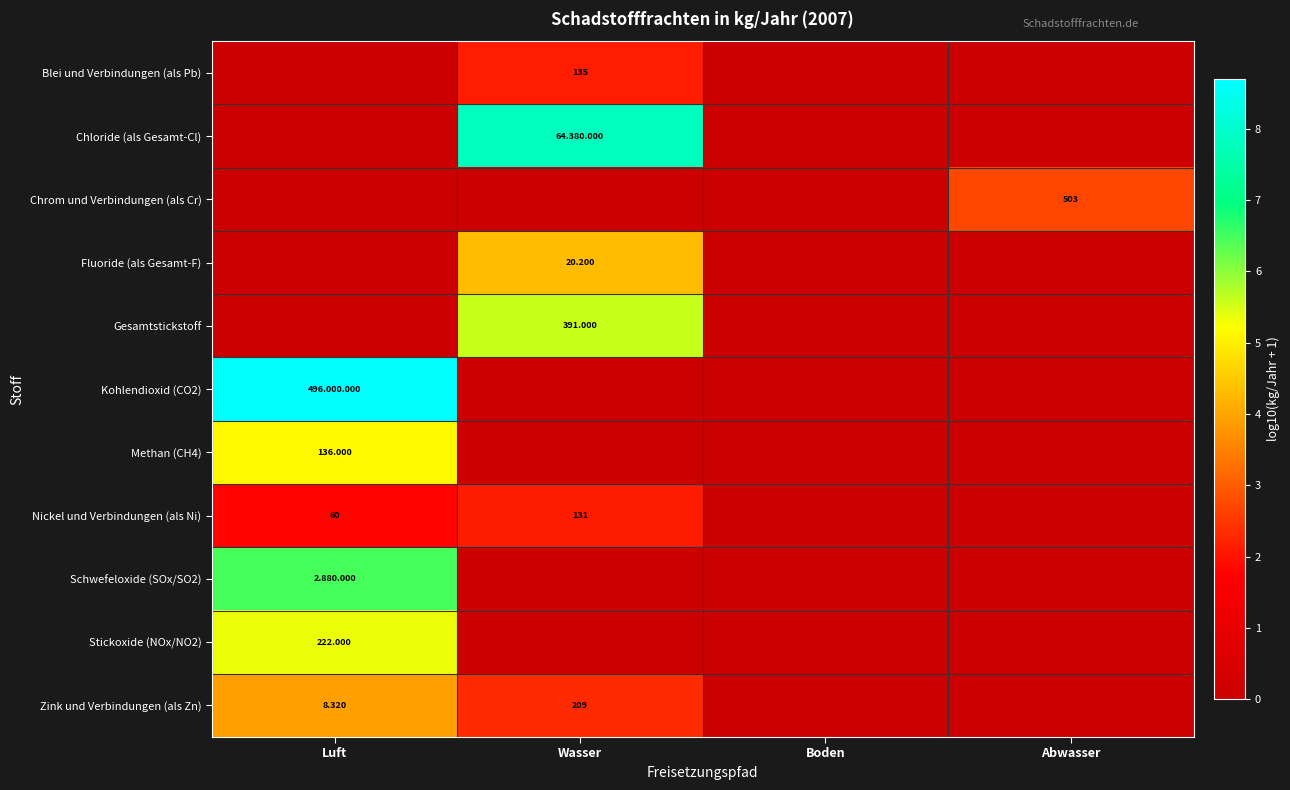

Which series has the widest spread of values?

Kohlendioxid (CO2)